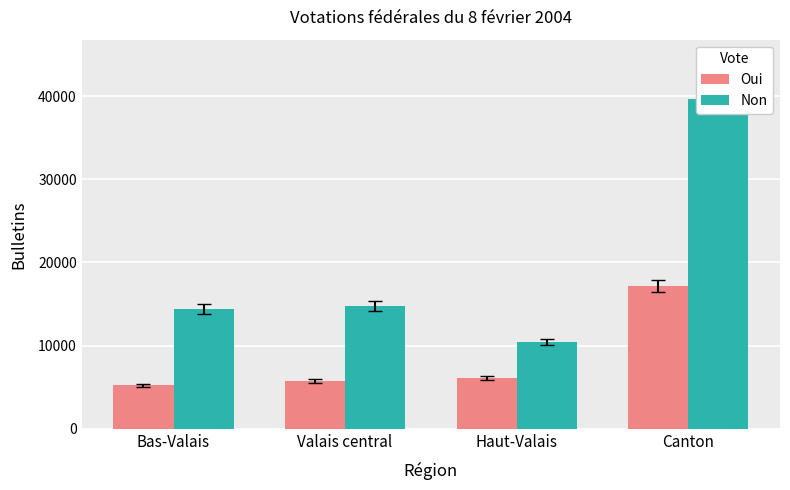

Reading left to right, what are all the values shown in this chart?

Oui: 5242	5784	6141	17167
Non: 14386	14805	10446	39637